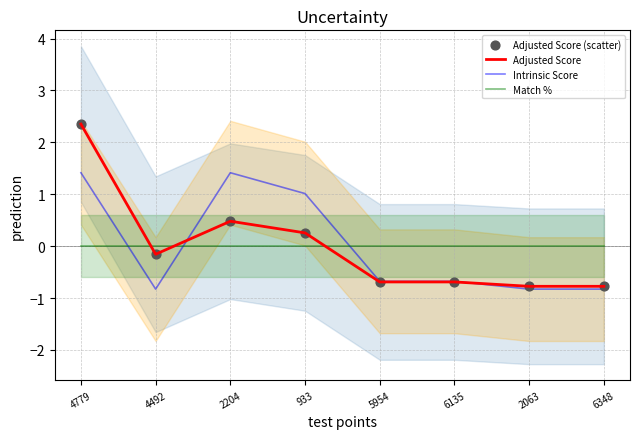

Is the value of Adjusted Score at 2063 greater than the value of Match % at 6348?

No